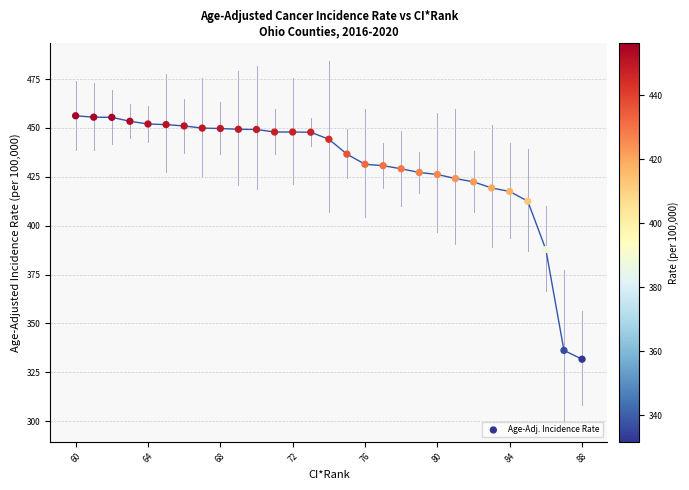

What Y value in the scatter plot is closest to 393?

387.8